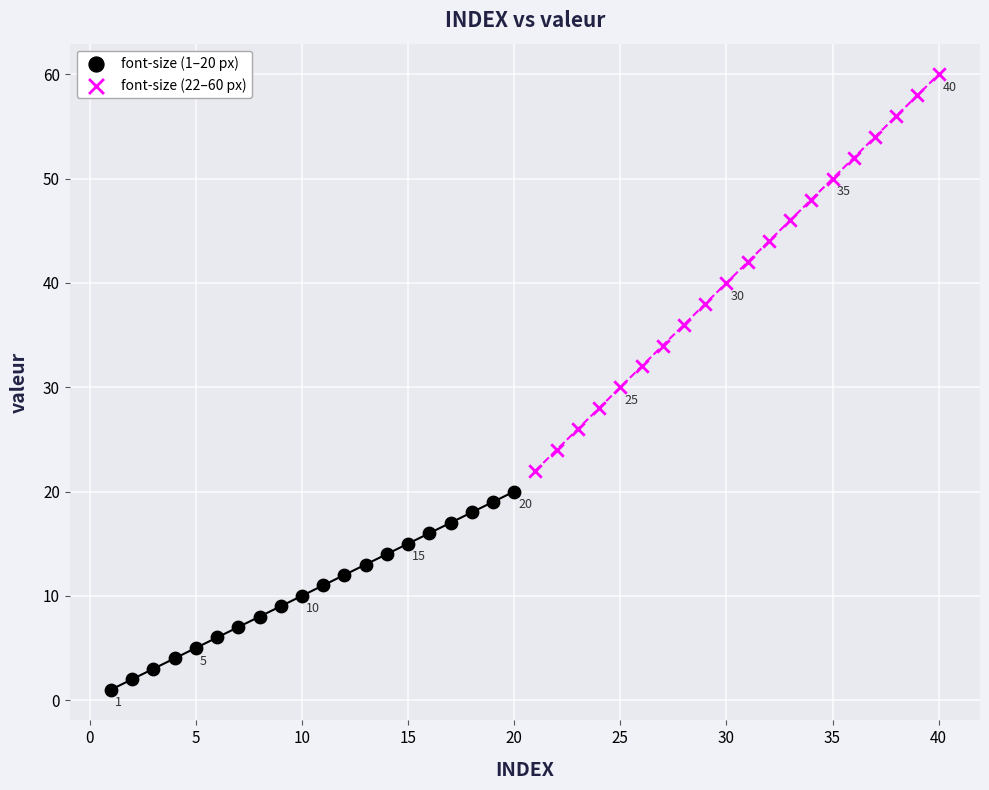

Which series has the widest spread of Y values?

font-size (22–60 px)